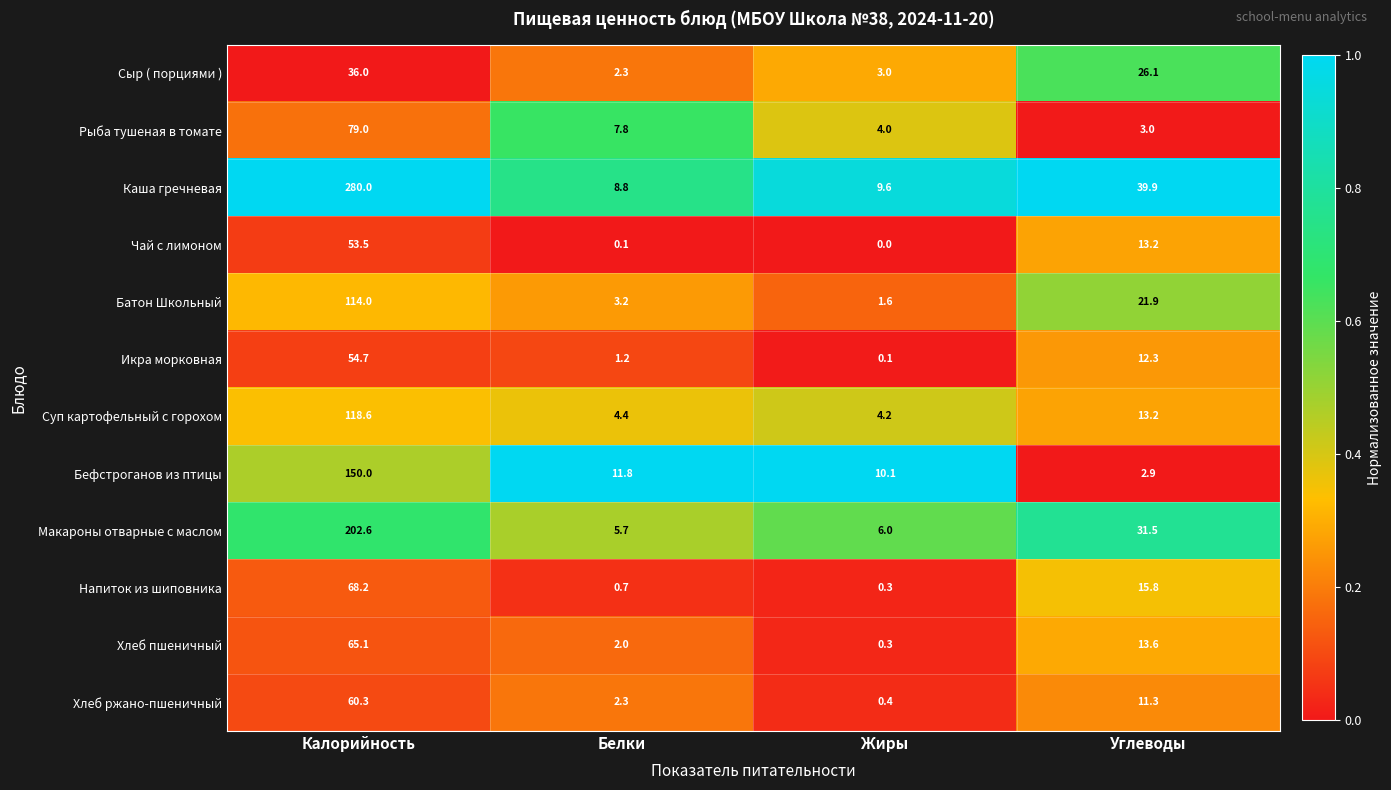

What is the total value across all series at Калорийность?

1282.0